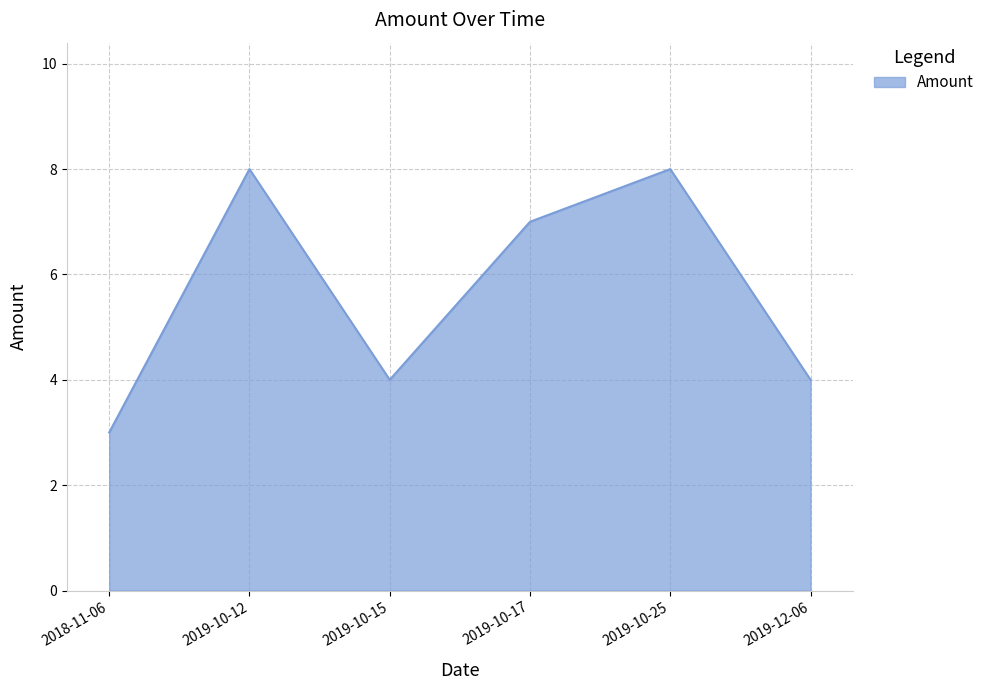

What position from the right is 2019-10-17?

3